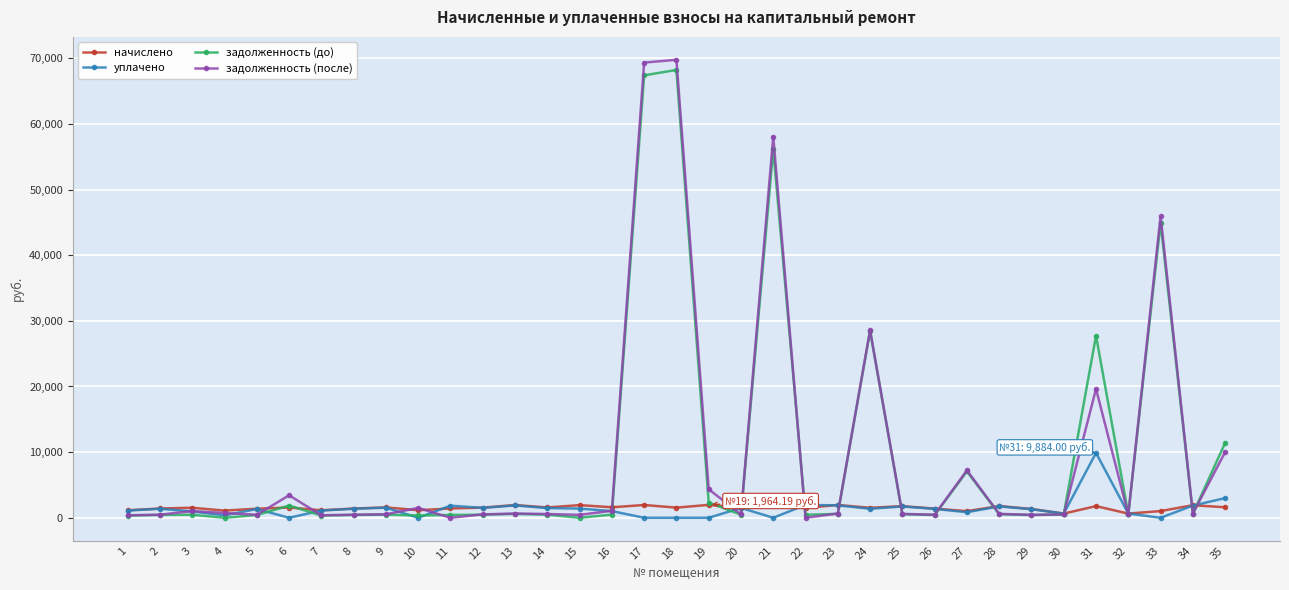

What is the difference between the highest and lowest values at 6?

3423.7